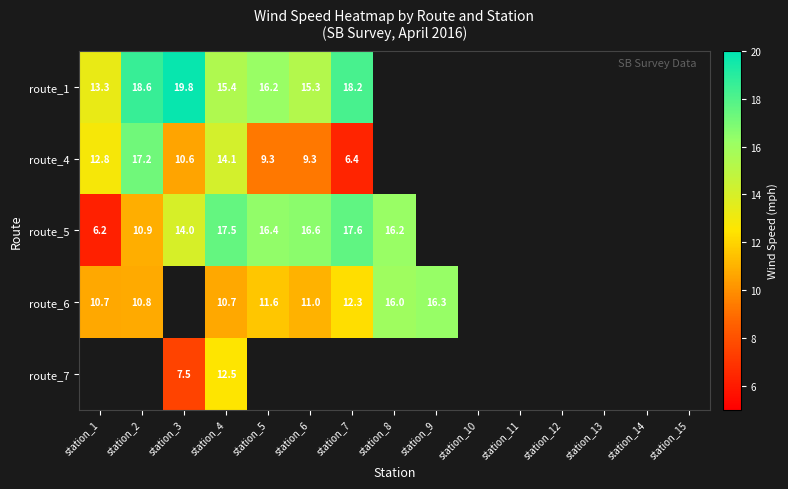

What is the spread (max minus min) of values at station_1?

7.1